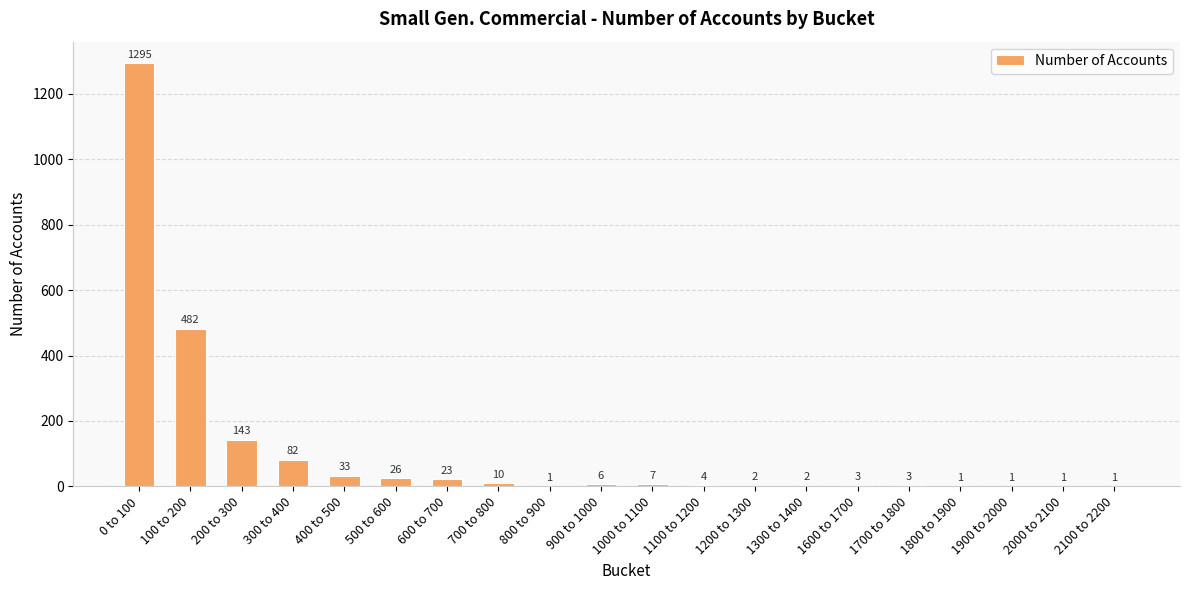

Approximately how many times larger is the value at 1900 to 2000 compared to 1600 to 1700?

0.3